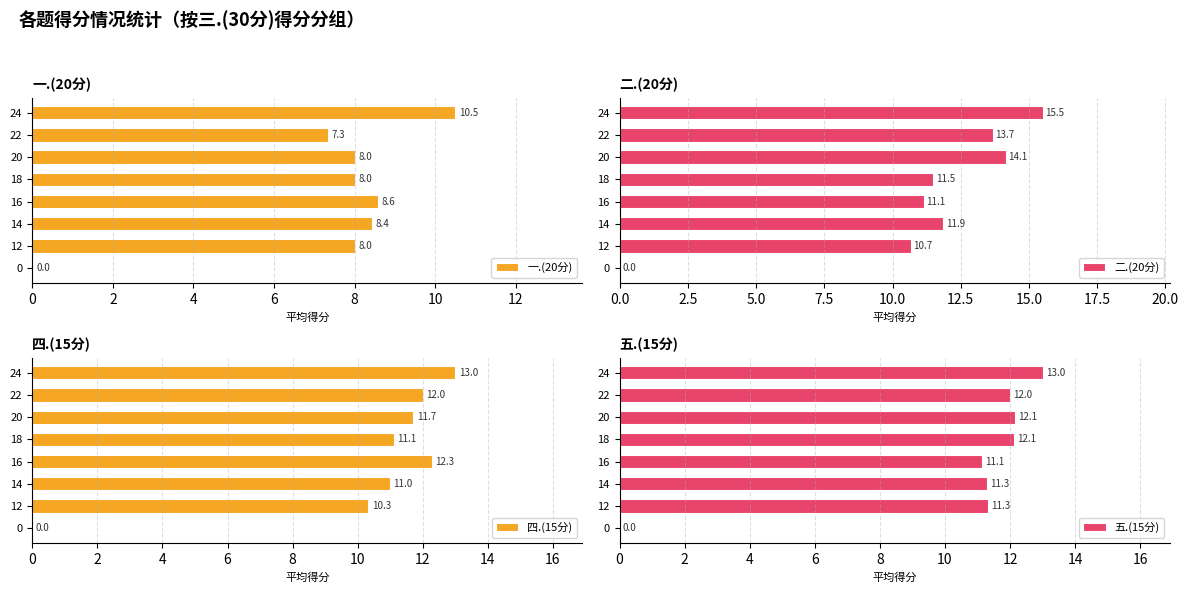

At how many categories does at least one series exceed 9?

7